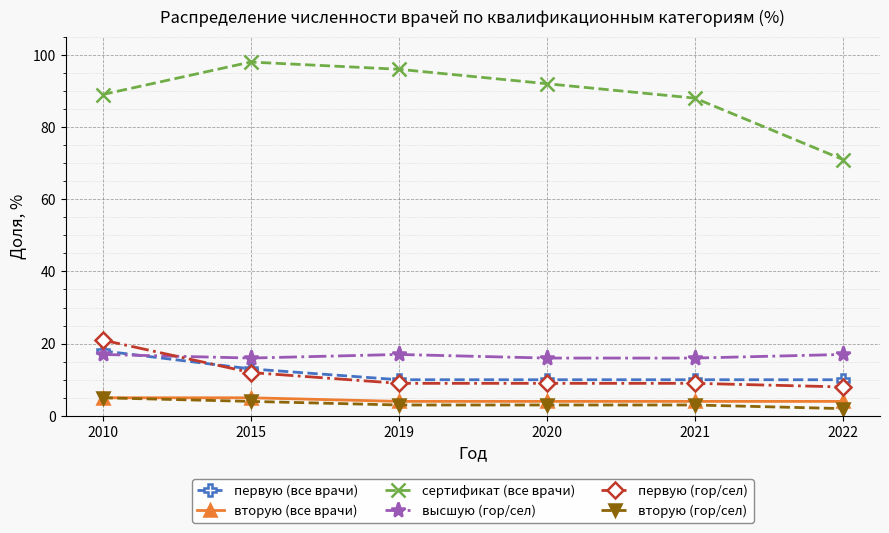

What is the value of the вторую (все врачи) point at the 6th from the left?

4